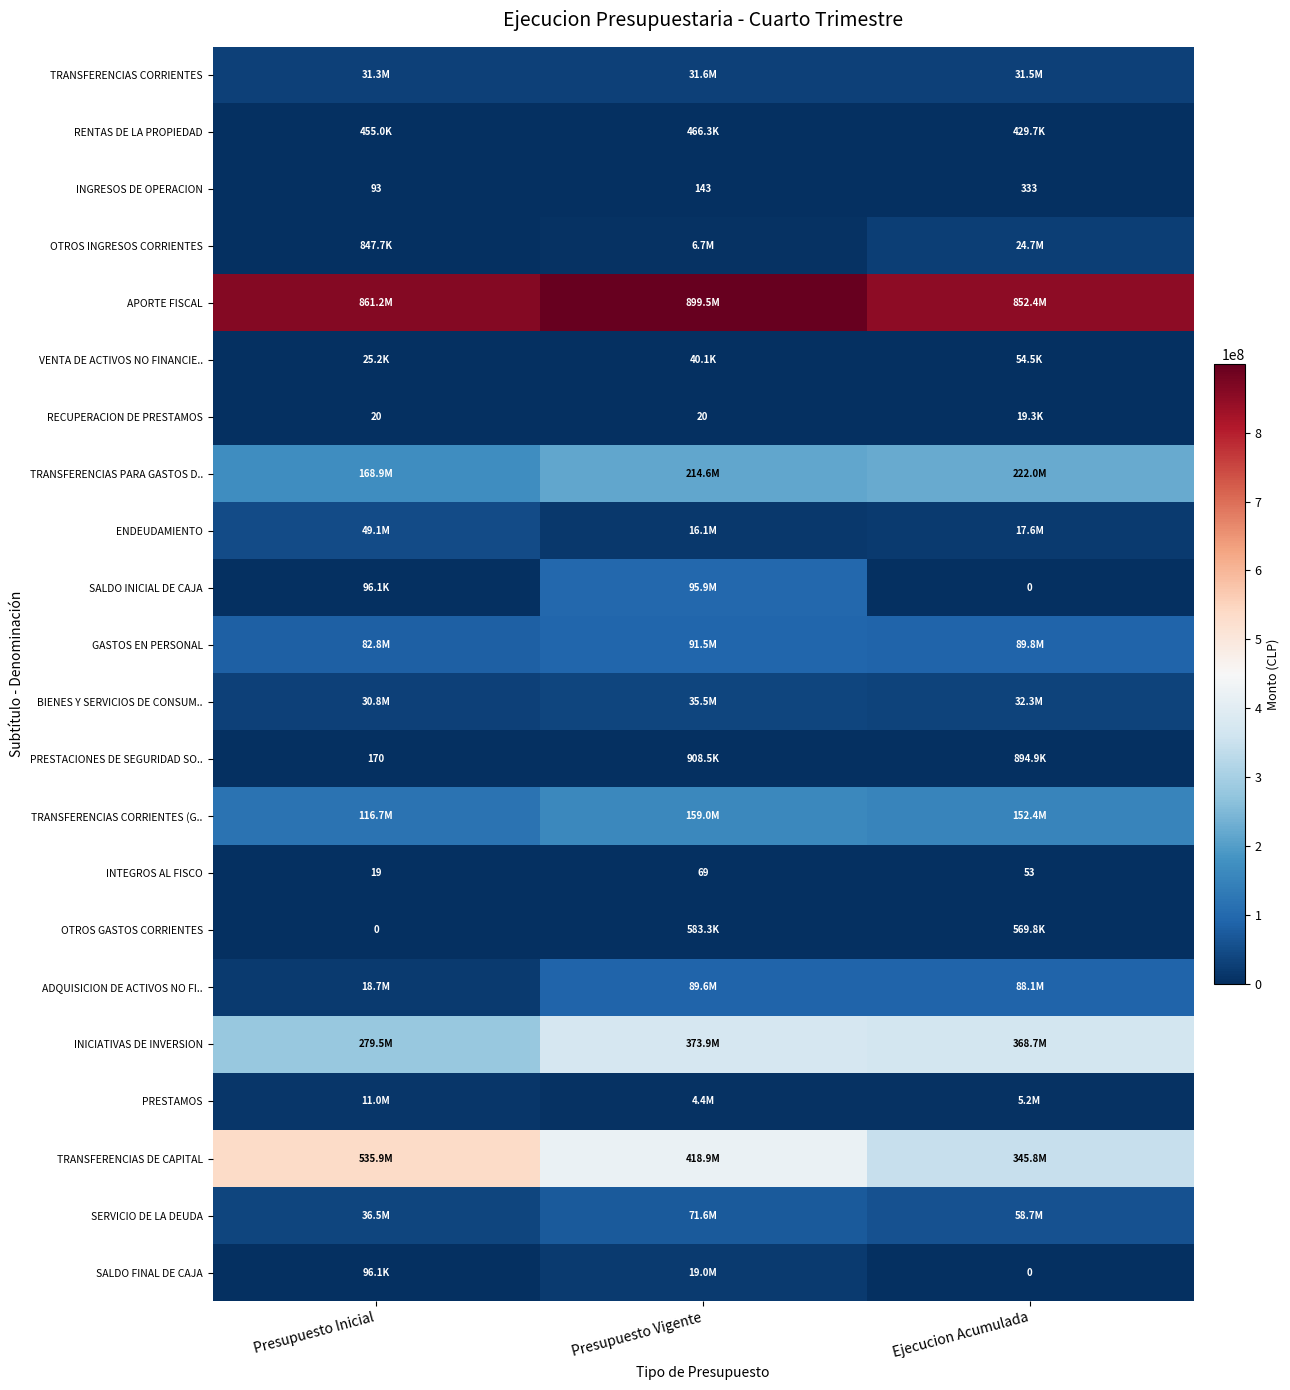

Is it true that INGRESOS DE OPERACION equals 143 at Presupuesto Vigente?

True